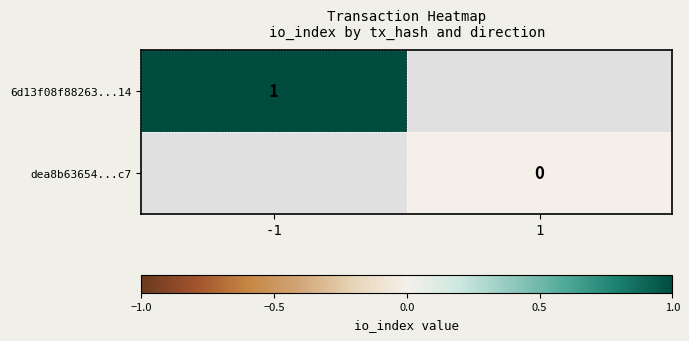

Is the value of dea8b63654...c7 at 1 greater than the value of 6d13f08f88263...14 at -1?

No